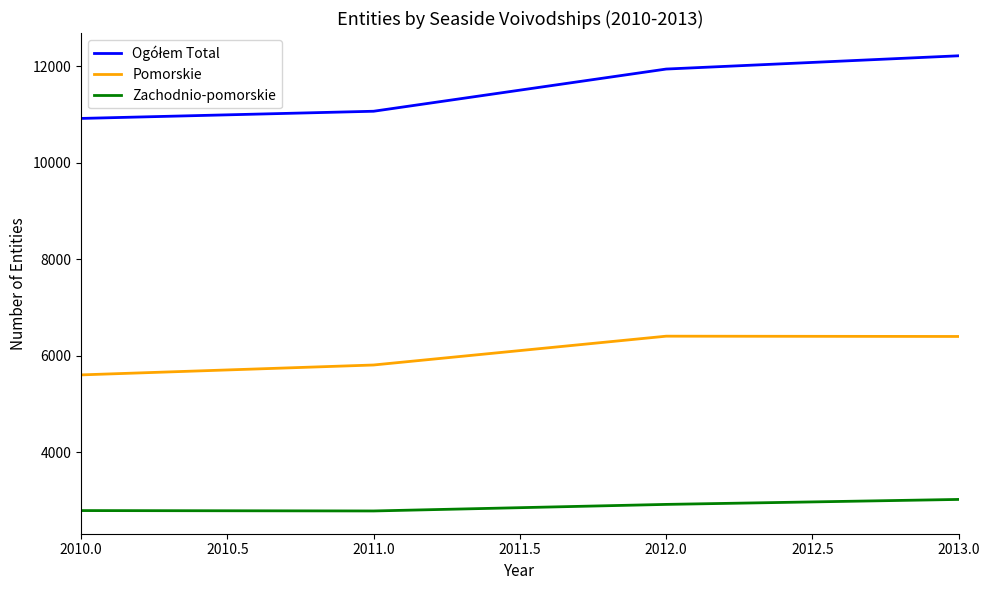

What is the difference between the maximum and minimum values in the Zachodnio-pomorskie series?

239